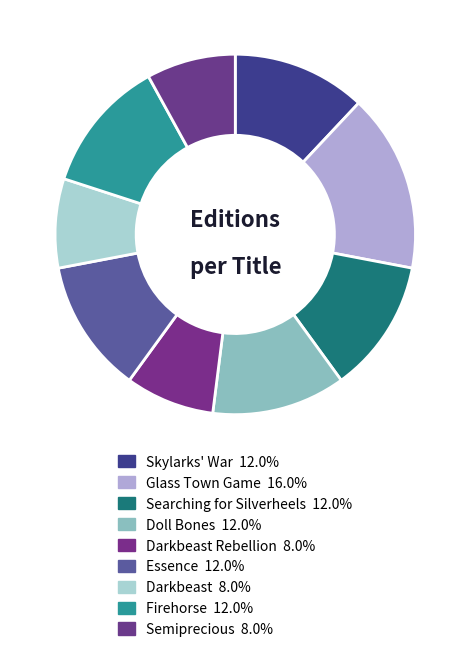

What is the smallest slice in the pie chart?

Darkbeast Rebellion